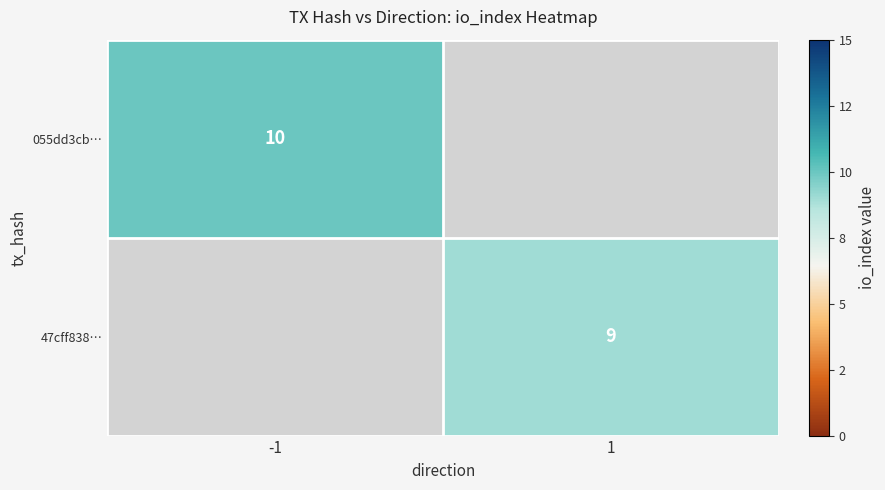

True or false: 47cff838… has a value of 14 at 1.

False